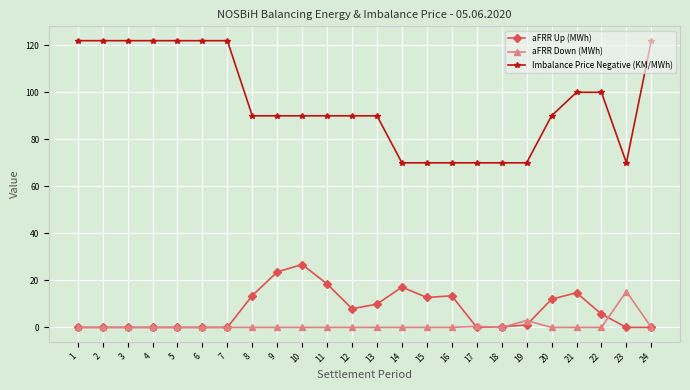

Between 14 and 22, which series saw the biggest shift?

Imbalance Price Negative (KM/MWh)